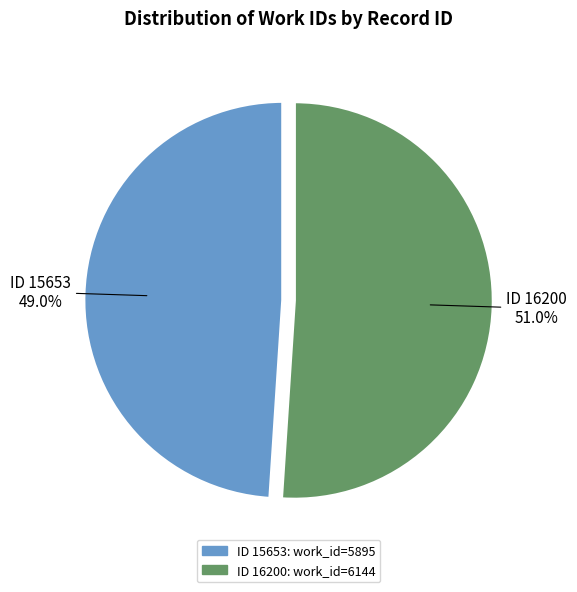

How many slices are in this pie chart?

2